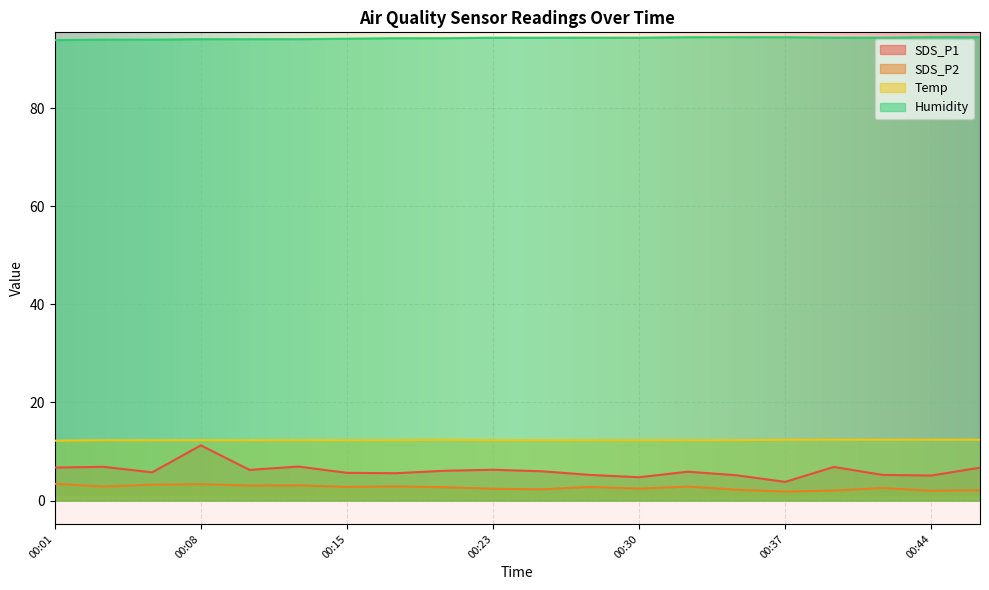

Which label corresponds to the smallest value in the chart?

00:37